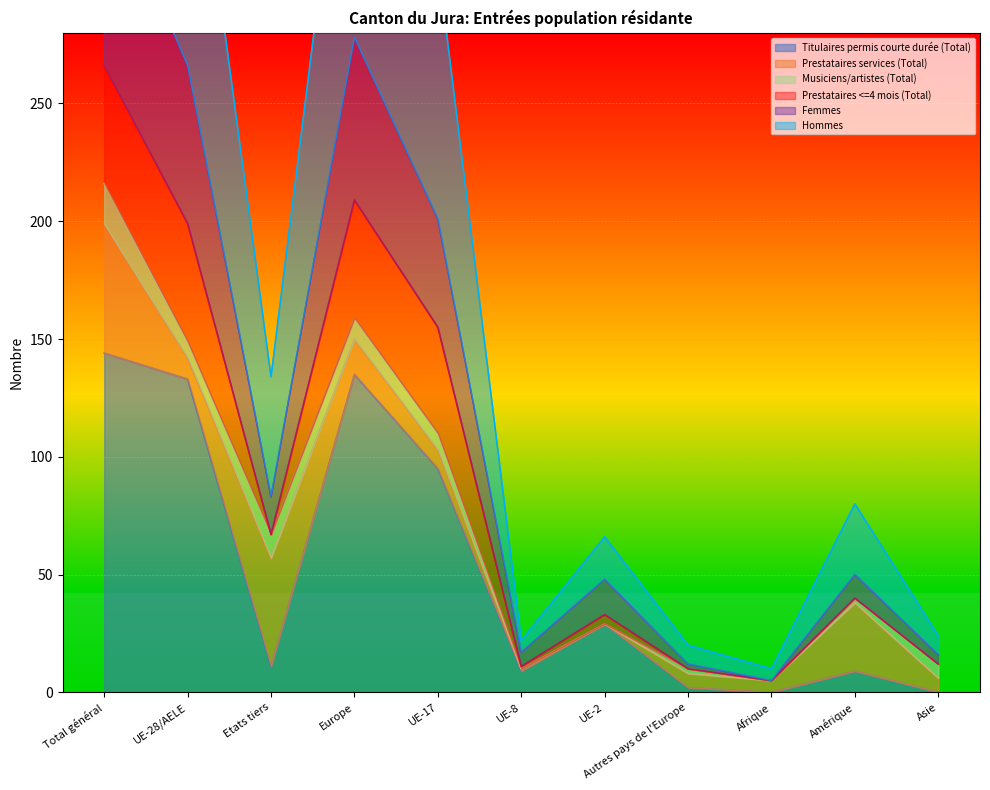

At which label is Femmes closest to 177?

UE-17